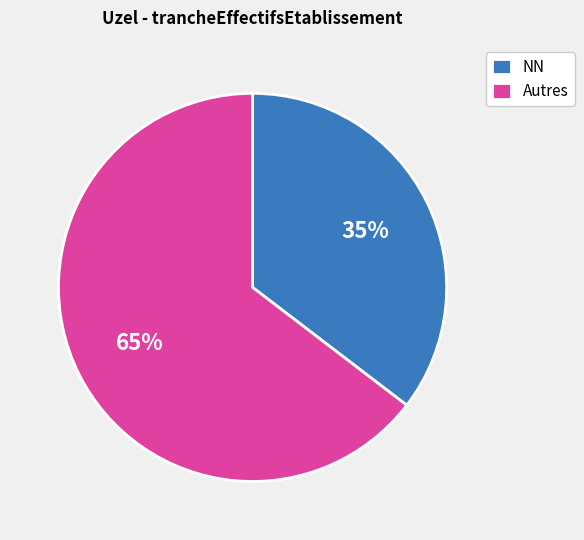

Rank the categories by value from lowest to highest.

NN, Autres